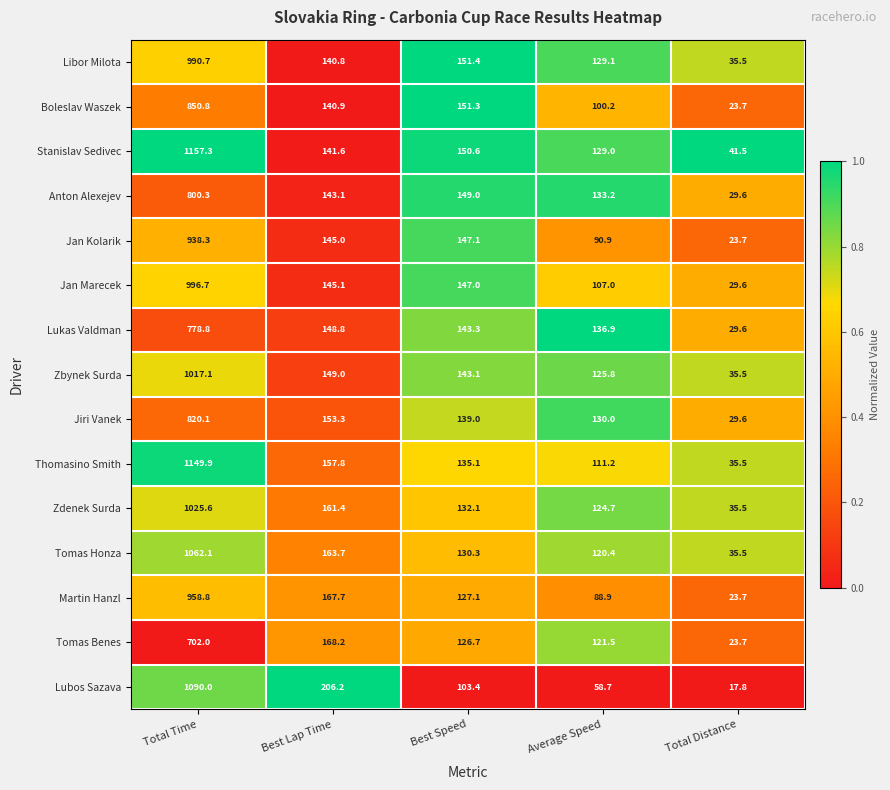

Which series changed the most between Best Lap Time and Best Speed?

Lubos Sazava